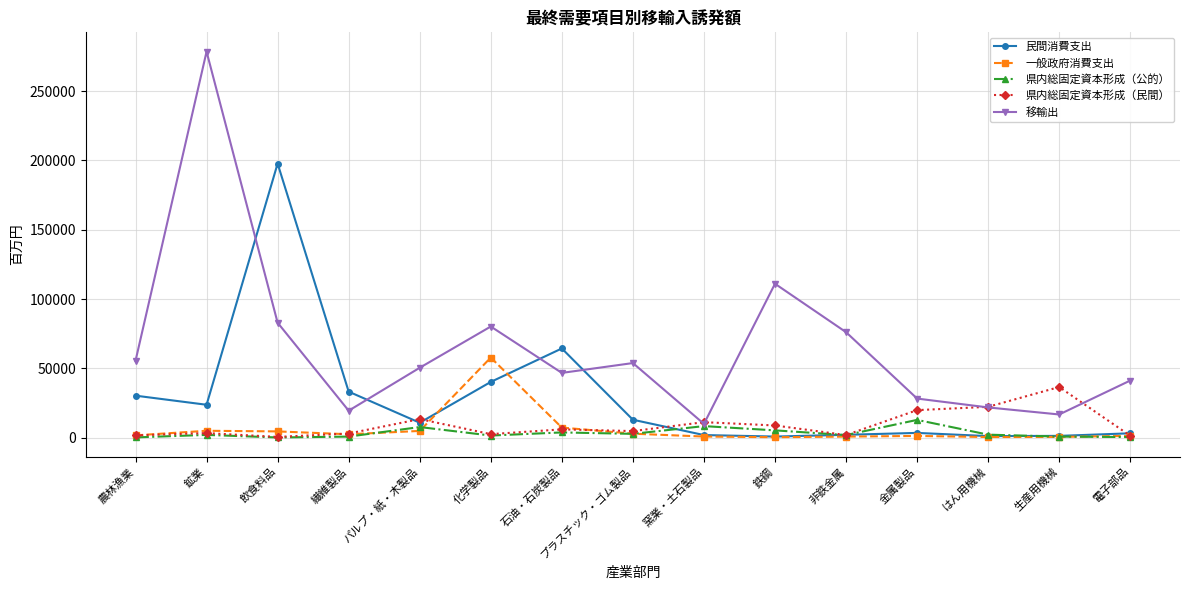

Is it true that 民間消費支出 equals 2056 at 非鉄金属?

True